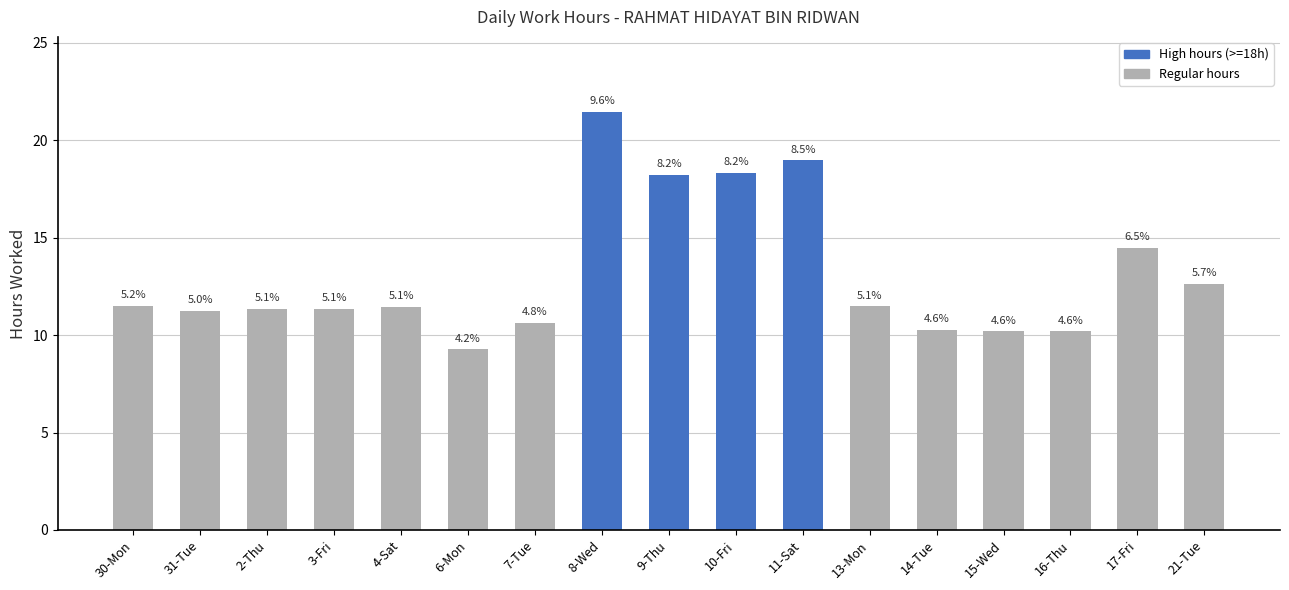

Reading left to right, what are all the values shown in this chart?

11.5	11.2	11.4	11.4	11.5	9.3	10.6	21.4	18.2	18.3	19.0	11.5	10.2	10.2	10.2	14.5	12.6